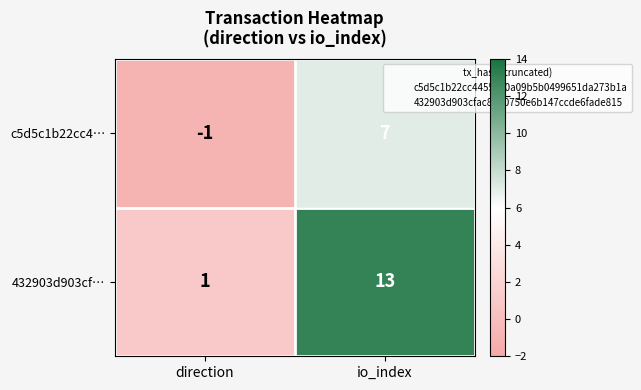

Which series has the widest spread of values?

432903d903cf…